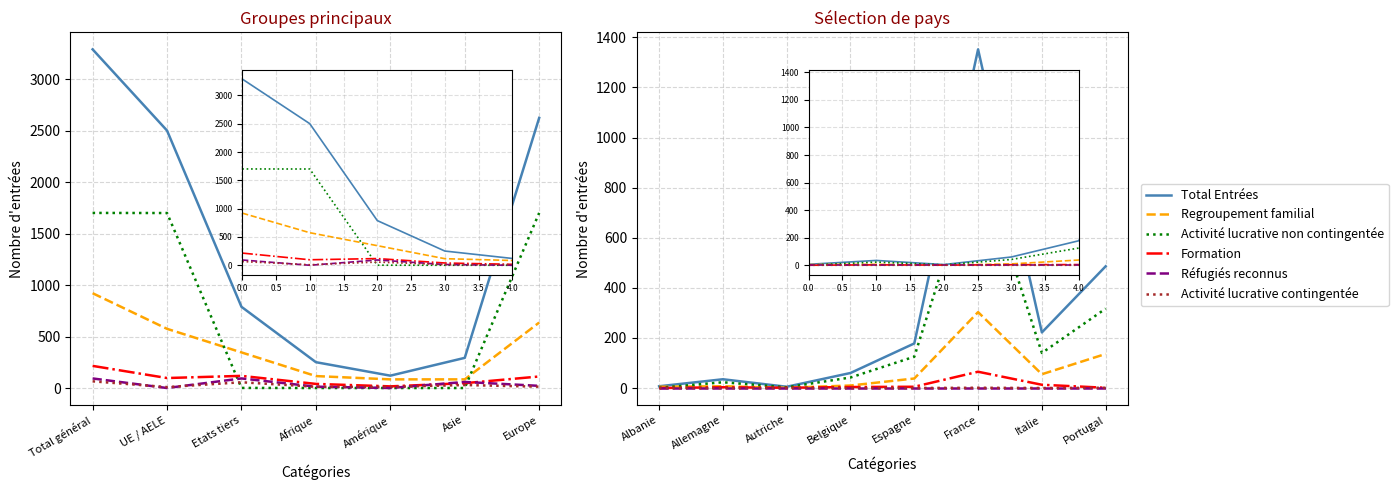

At UE / AELE, list the series in order from largest to smallest.

Total Entrées, Activité lucrative non contingentée, Regroupement familial, Formation, Réfugiés reconnus, Activité lucrative contingentée